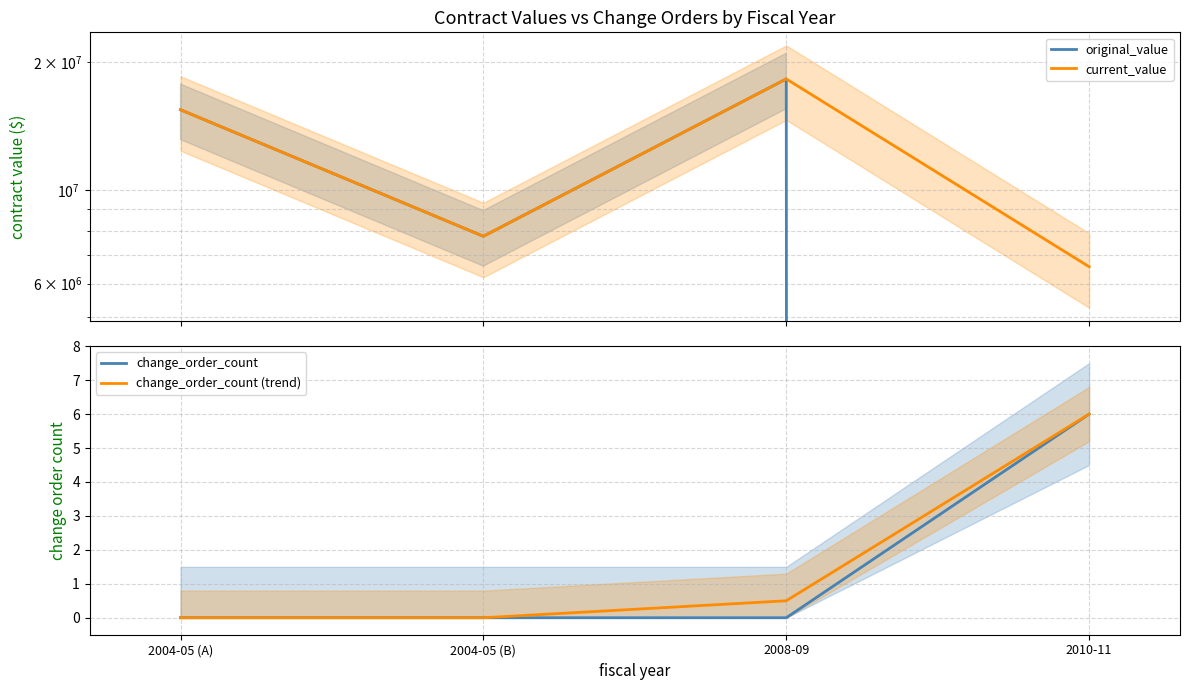

Reading right to left, transcribe all the data shown in this chart.

original_value: 2010-11=0.0	2008-09=18283520.0	2004-05 (B)=7766200.0	2004-05 (A)=15462000.0
current_value: 2010-11=6579148.0	2008-09=18283520.0	2004-05 (B)=7766200.0	2004-05 (A)=15462000.0
change_order_count: 2010-11=6.0	2008-09=0.0	2004-05 (B)=0.0	2004-05 (A)=0.0
change_order_count (trend): 2010-11=6.0	2008-09=0.5	2004-05 (B)=0.0	2004-05 (A)=0.0